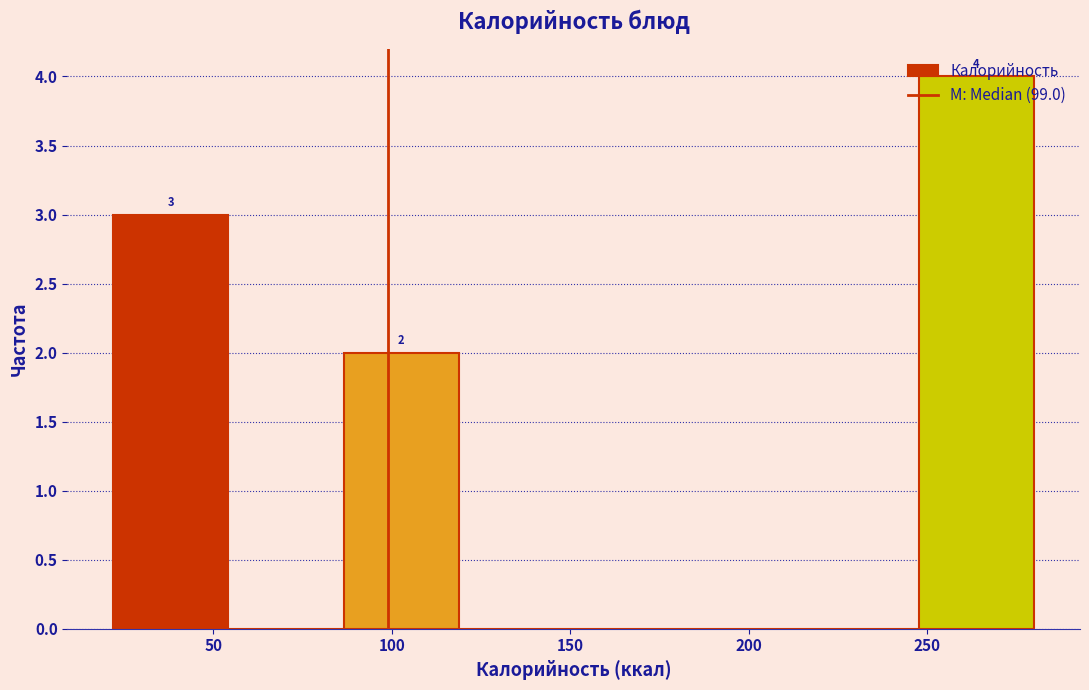

Which range on the x-axis has the tallest bar?

250 to 280